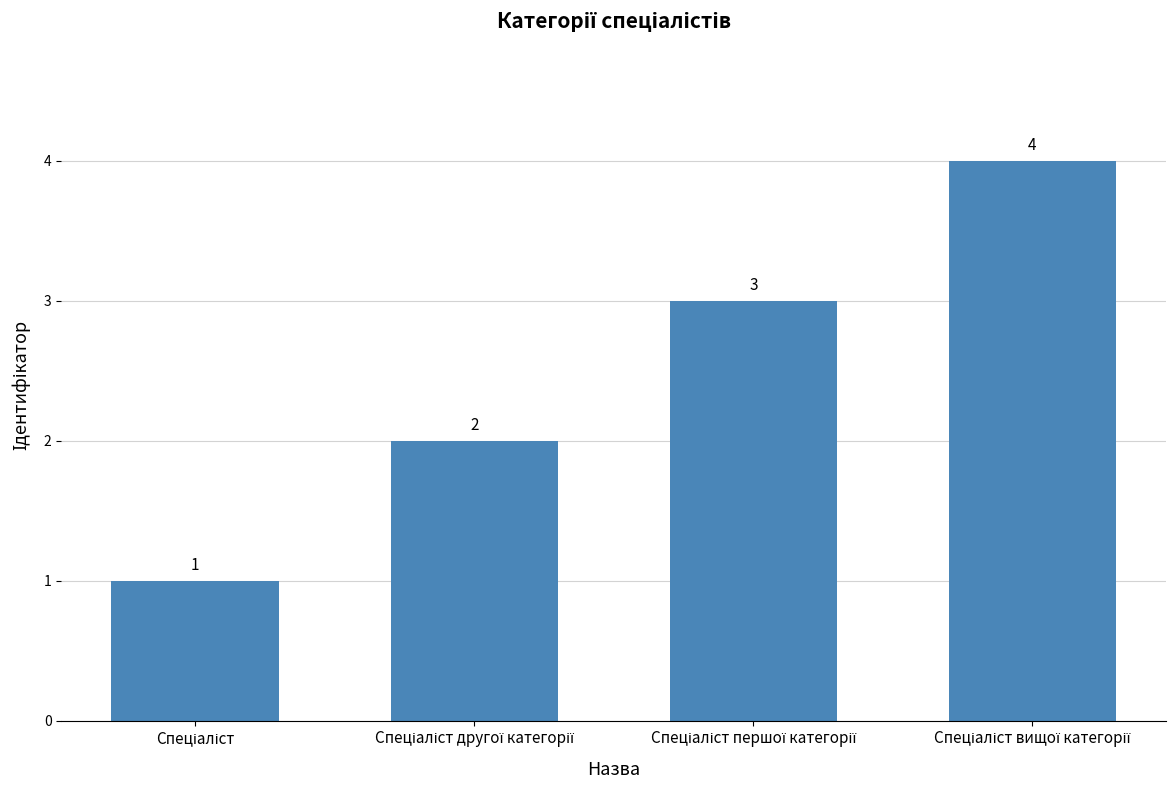

How many distinct data groups are displayed?

1